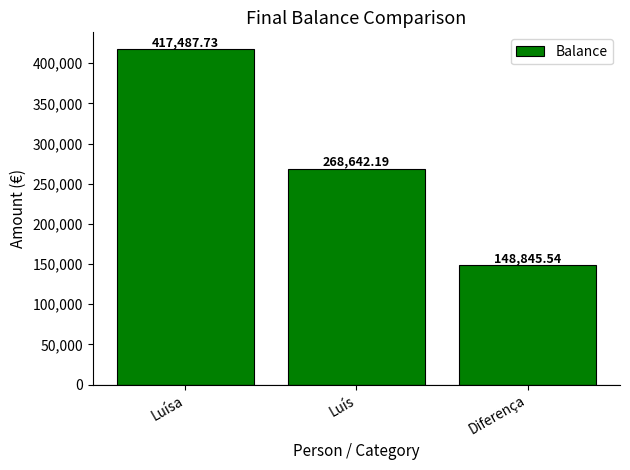

What is the sum of the values at Luís and Luísa?

686129.9